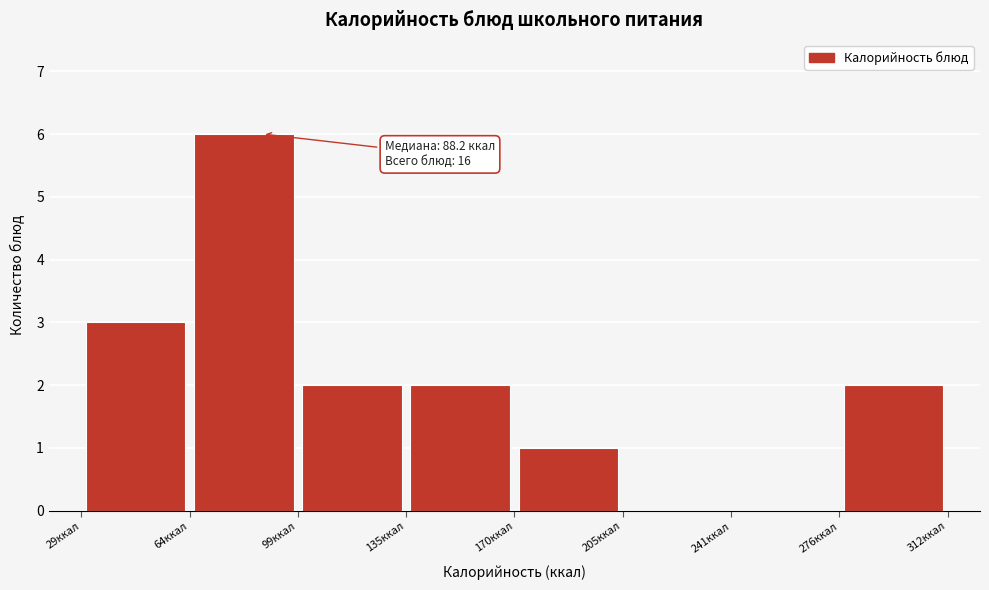

Which range on the x-axis has the tallest bar?

65 to 100